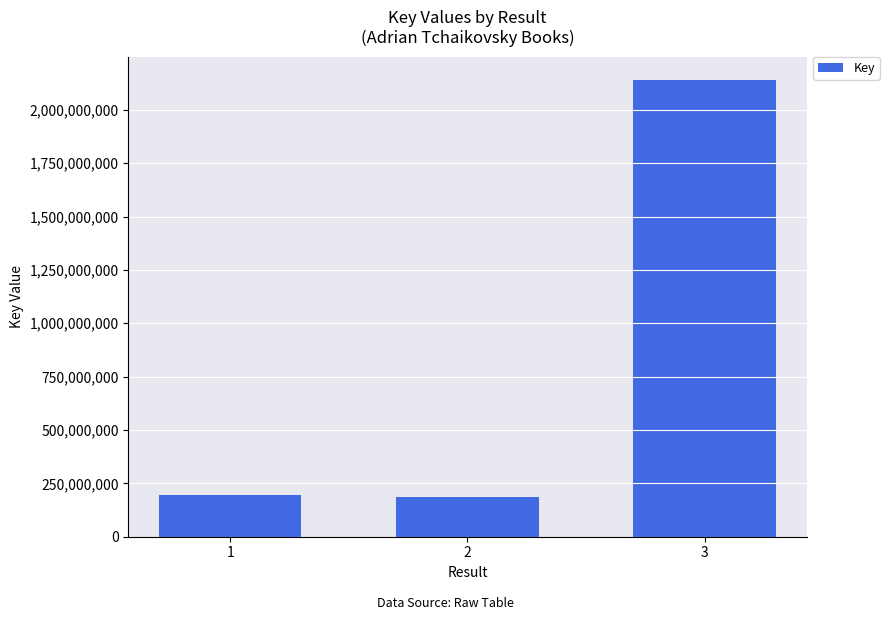

The chart shows a value of 2141389652 at 3. True or false?

True